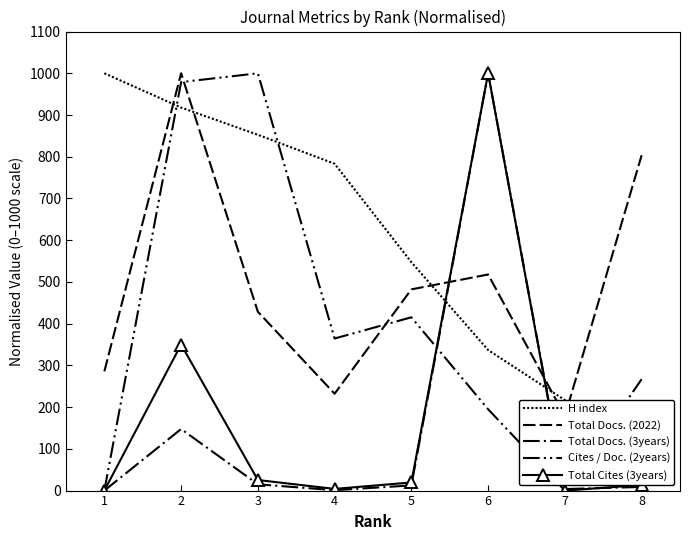

Between 2 and 3, which series saw the biggest shift?

Total Docs. (2022)